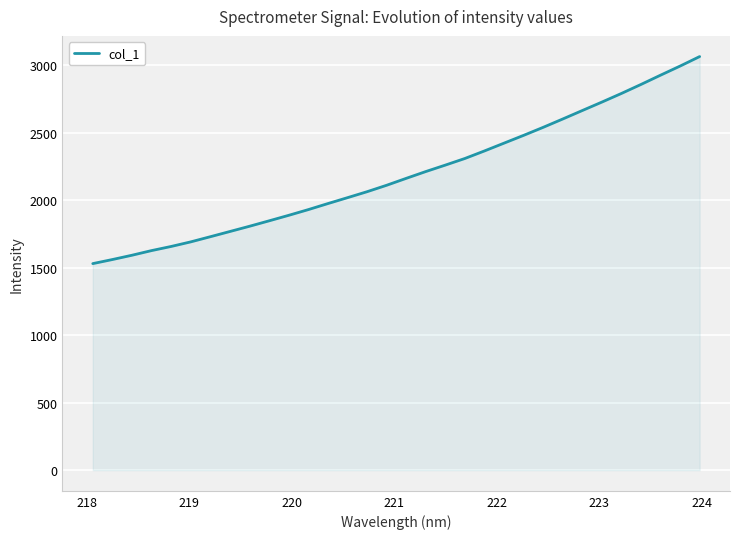

How many lines are shown in the chart?

1